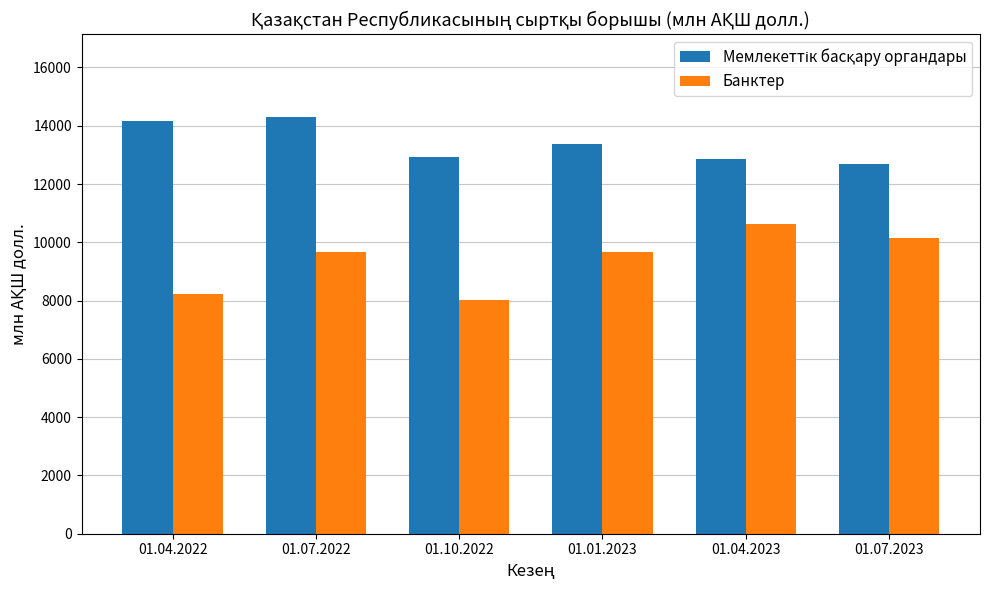

What value does the Банктер series have at 01.04.2023?

10625.4